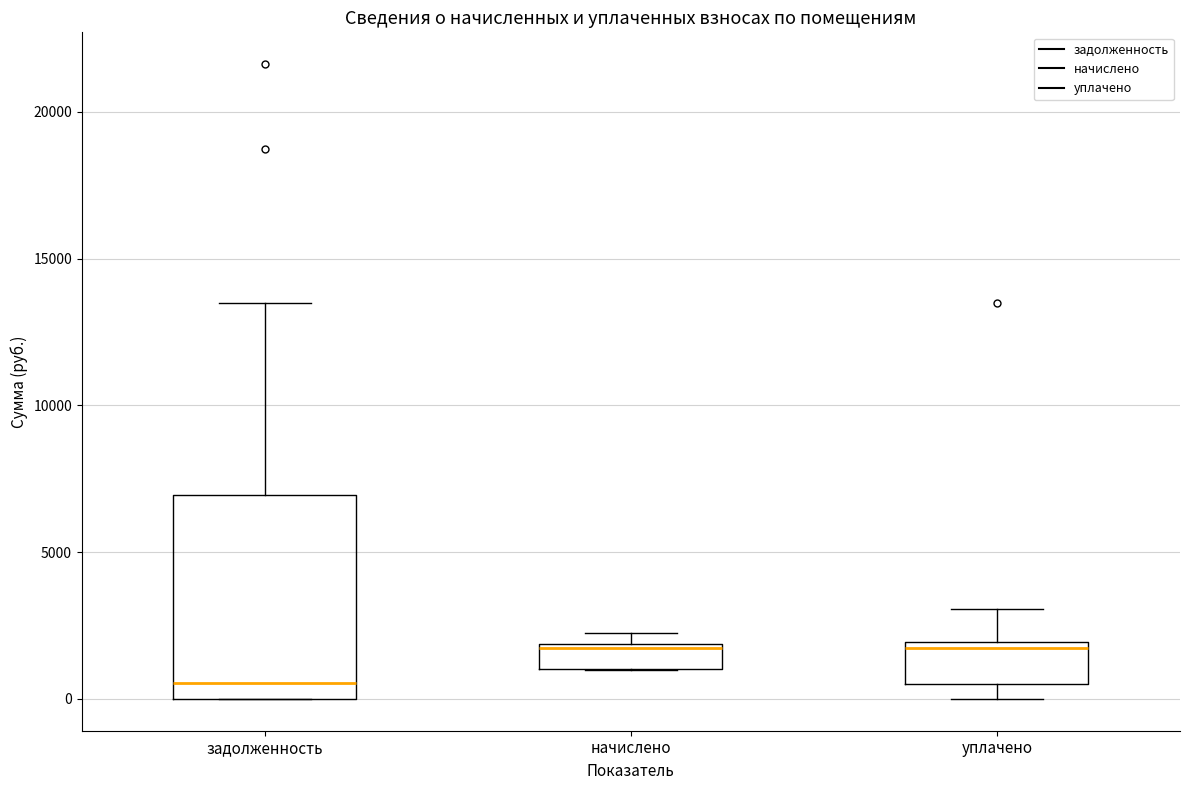

Reading left to right, read every box against the y-axis: the position of its median line, the range the box covers, and the ends of its whiskers. The values are not printed on the chart, so give them approximately, as read against the axis.

задолженность: median 500, box 0 to 7000, whiskers 0 to 13500
начислено: median 1500, box 1000 to 2000, whiskers 1000 to 2500
уплачено: median 1500, box 500 to 2000, whiskers 0 to 3000